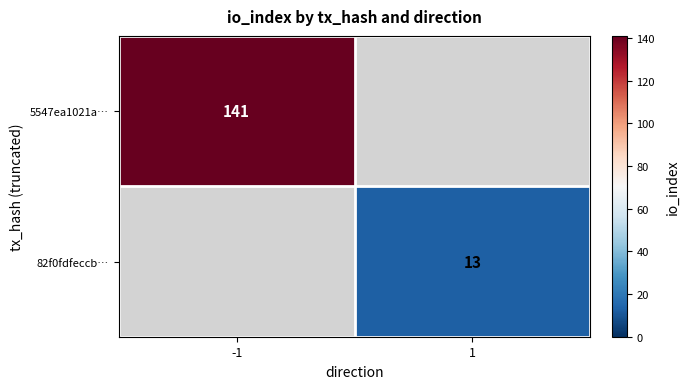

How many data points does each series have?

2